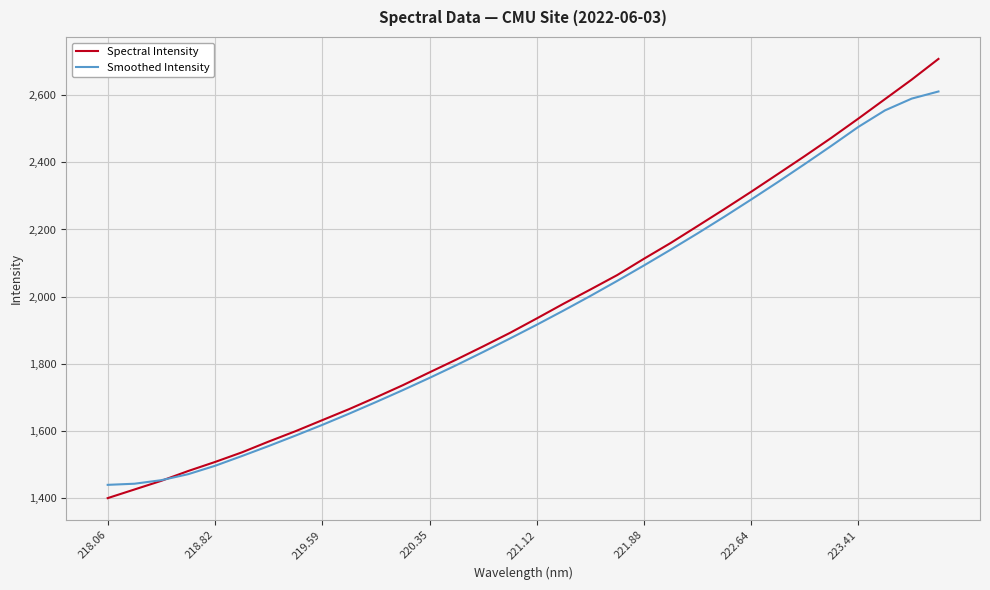

Is this an area chart (filled region under the line)?

No